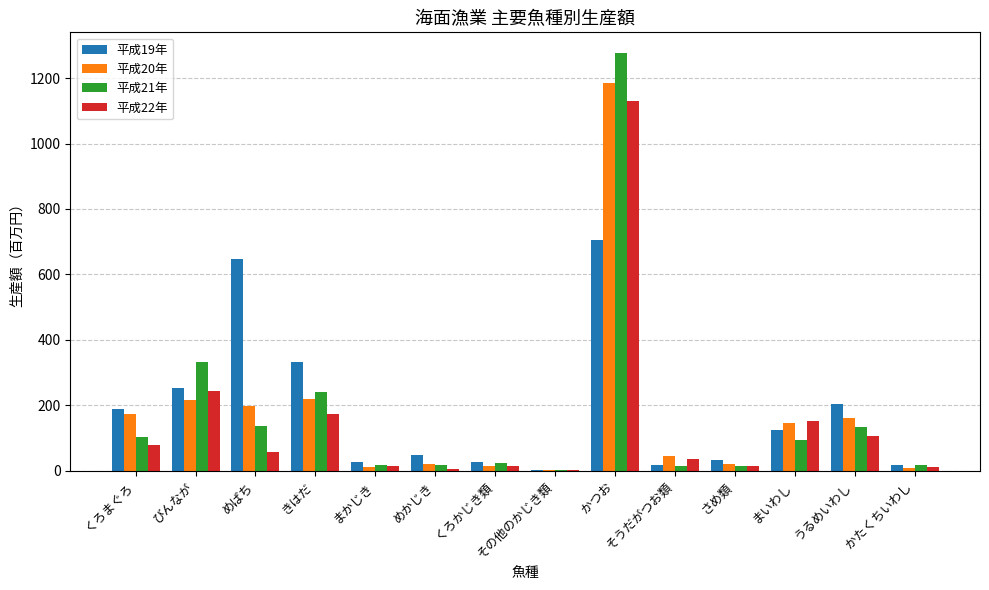

What is the maximum value shown in the chart?

1276